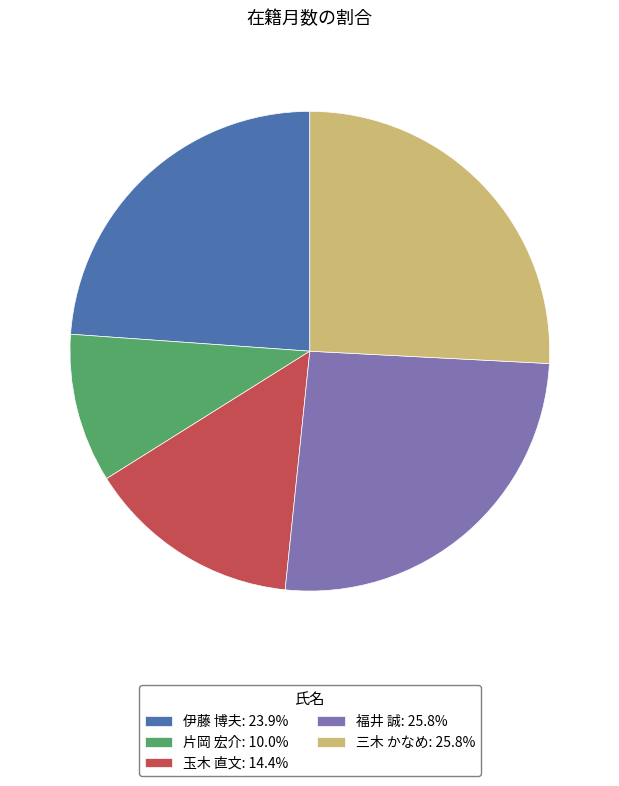

Is the sum of 片岡 宏介: 10.0% and 三木 かなめ: 25.8% greater than half?

No